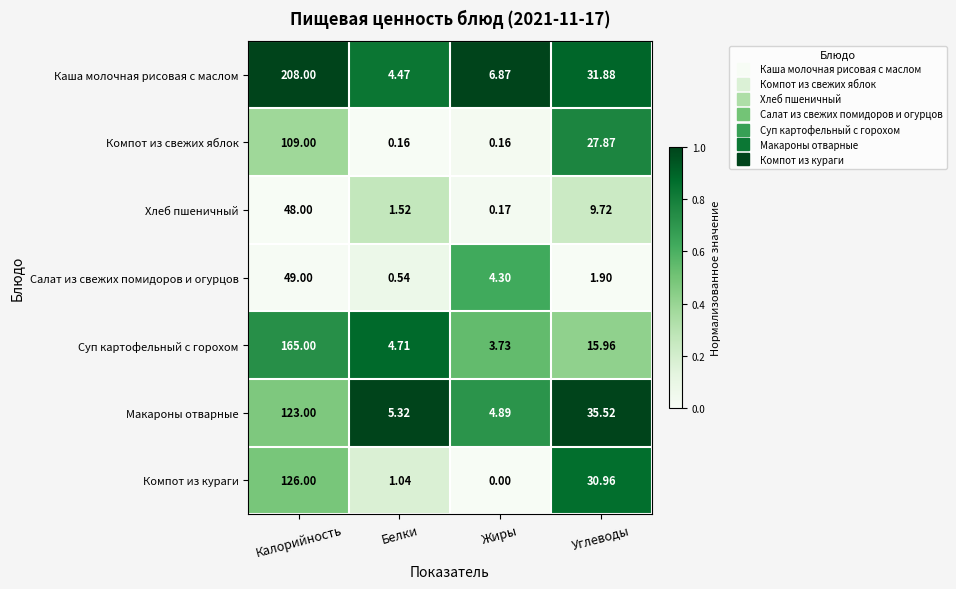

How many data points does each series have?

4